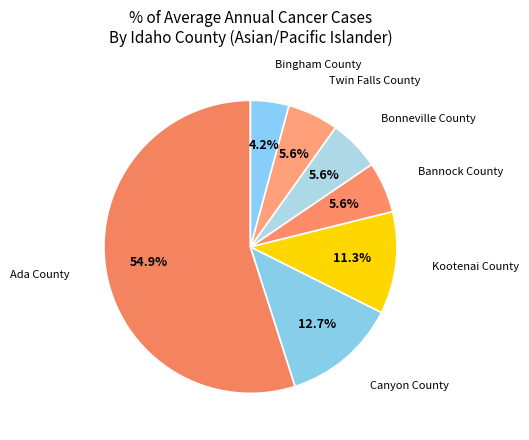

Between Kootenai County and Bannock County, which is larger?

Kootenai County